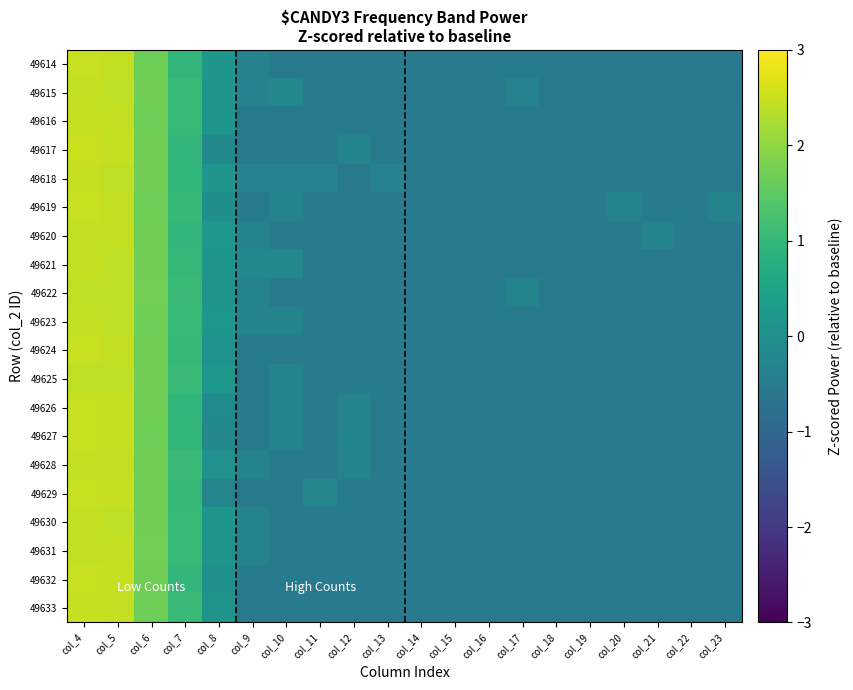

What is the greatest value displayed?

2.5